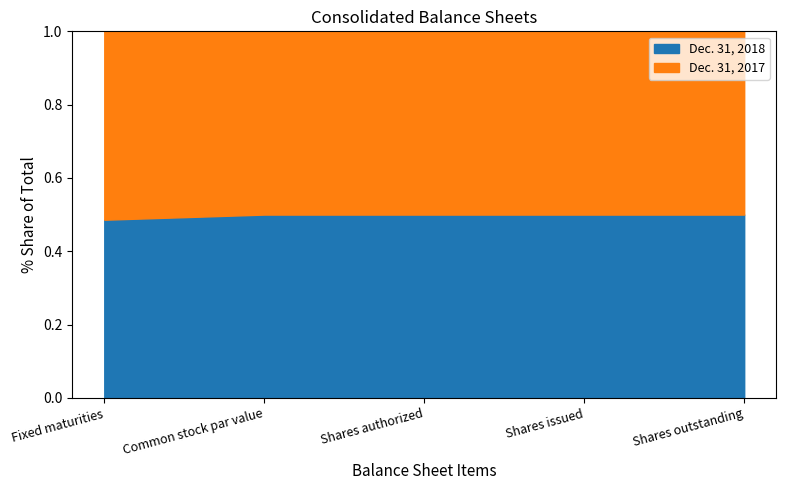

Count the number of categories in the chart.

5